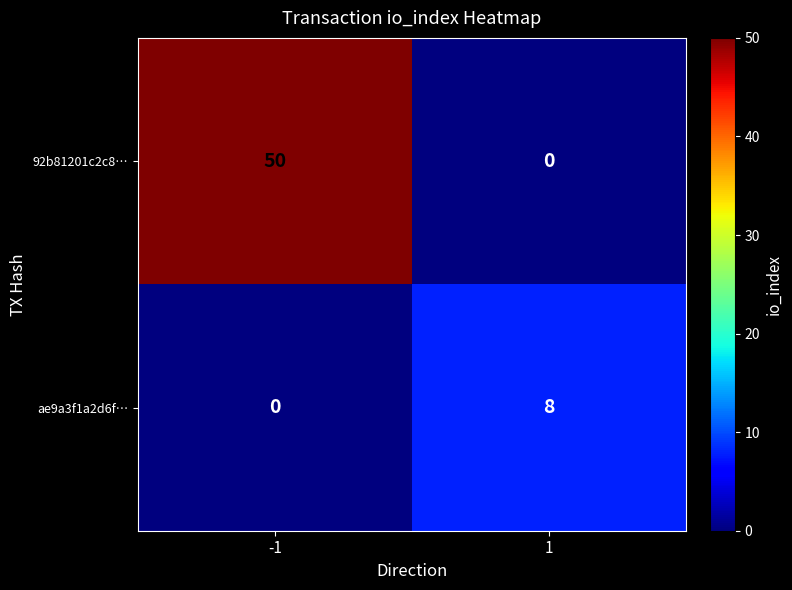

At how many categories does at least one series exceed 44?

1